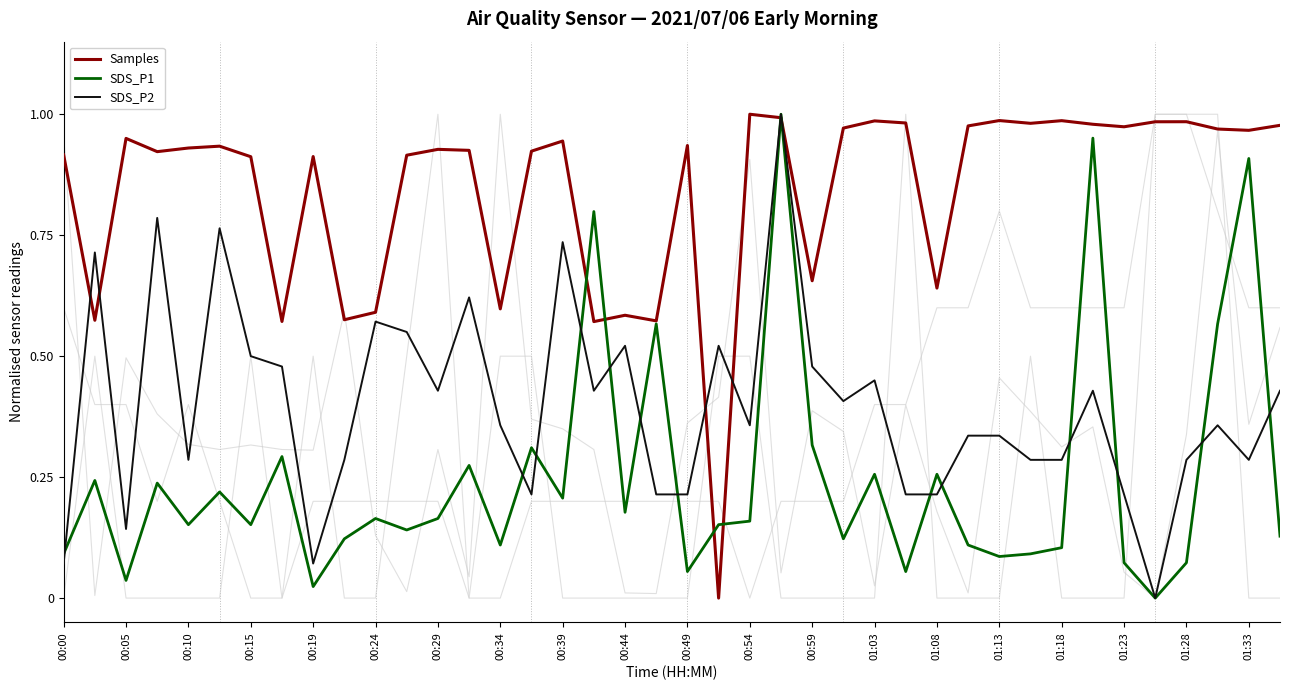

Is the value of SDS_P2 at 00:59 greater than the value of SDS_P1 at 00:49?

Yes